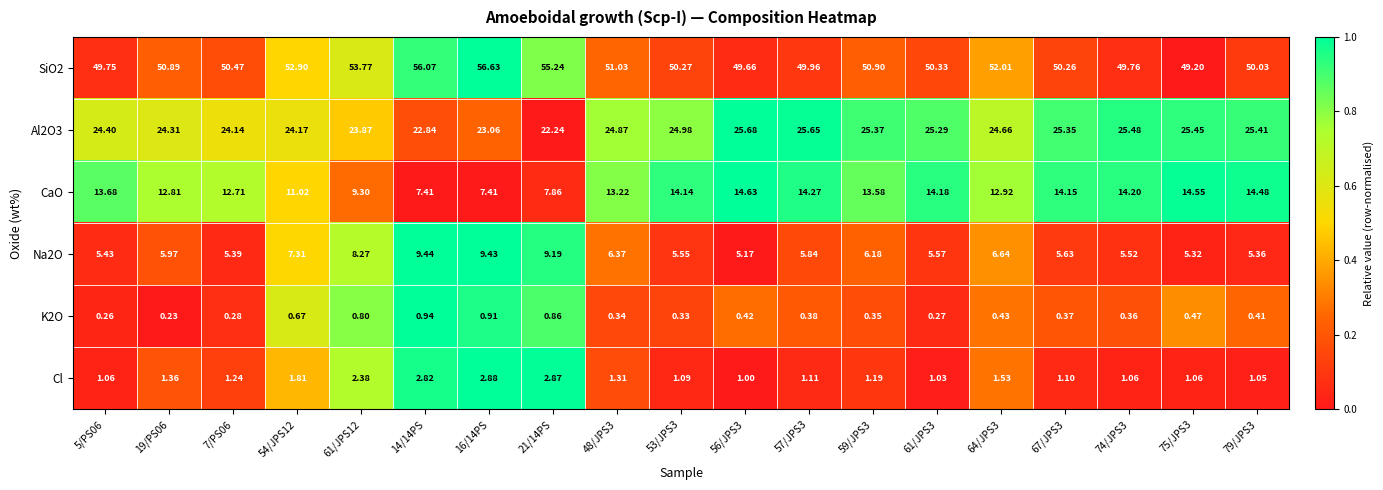

Is the value of Na2O at 48/JPS3 greater than the value of CaO at 56/JPS3?

No